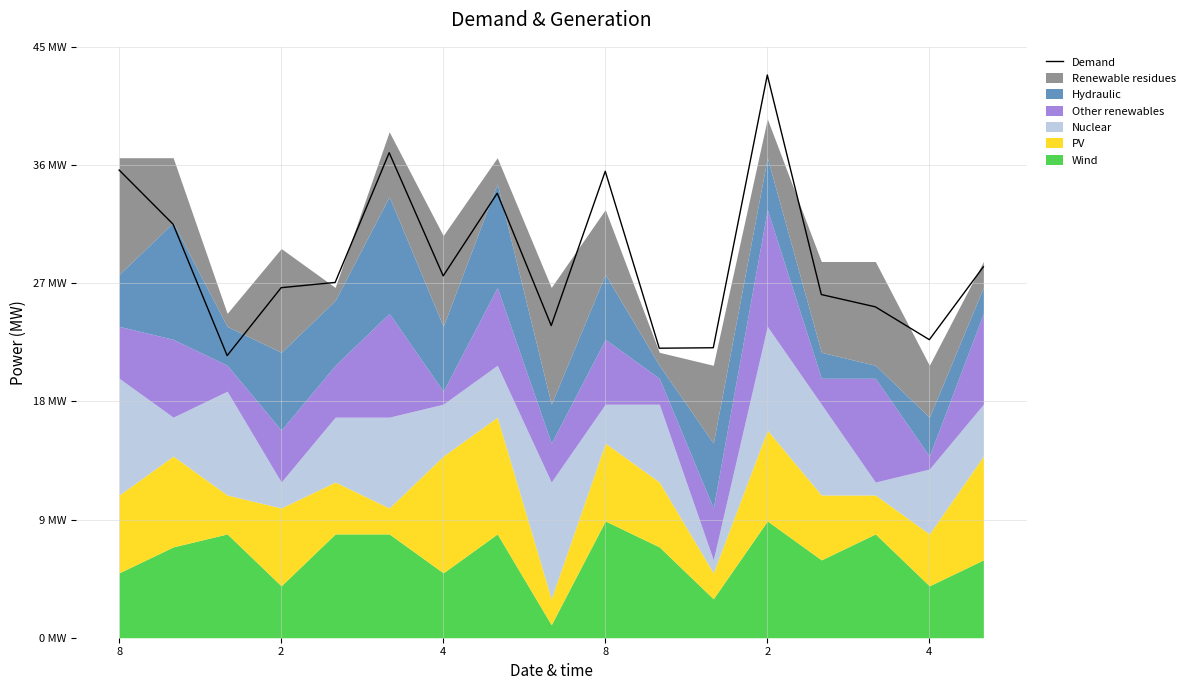

How many data points does each series have?

17